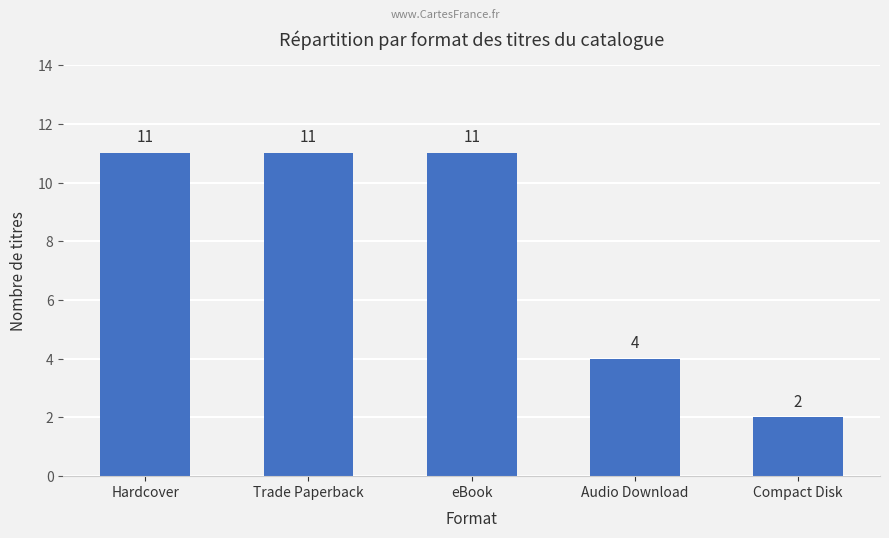

What is the value of the 2nd bar from the left?

11